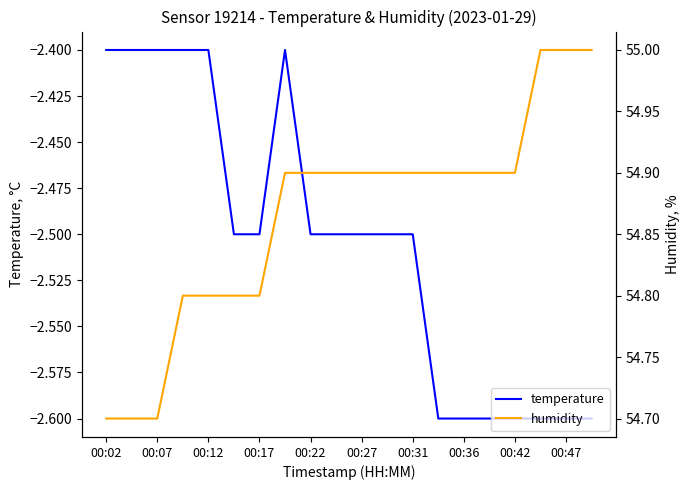

True or false: temperature has a value of -0.6 at 00:31.

False